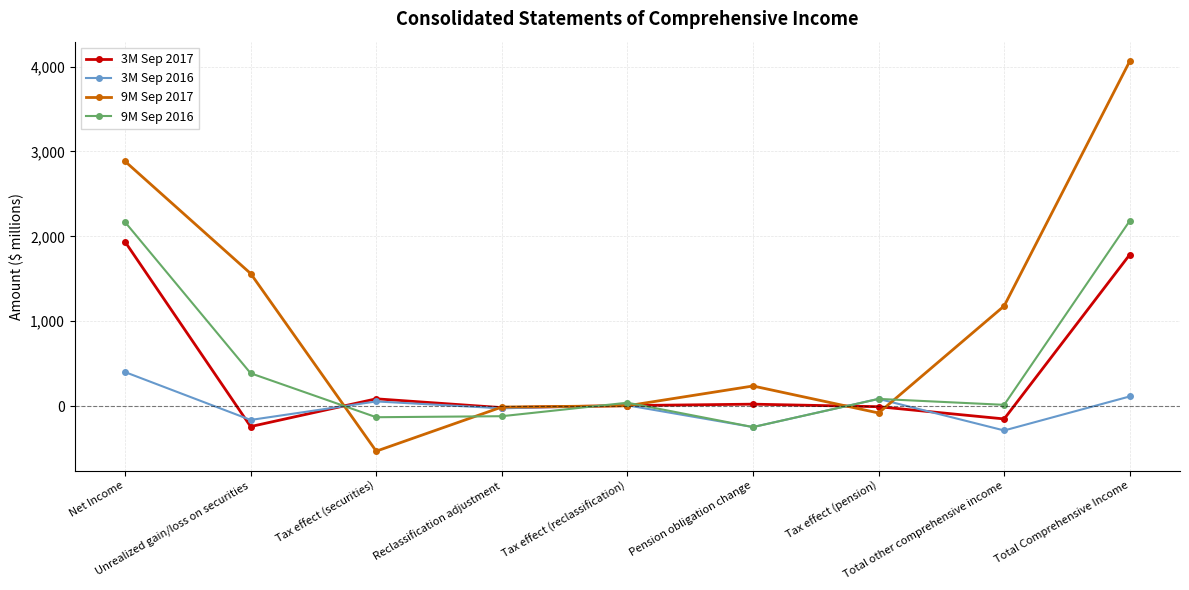

Is the value of 9M Sep 2016 at Reclassification adjustment greater than the value of 3M Sep 2017 at Tax effect (securities)?

No